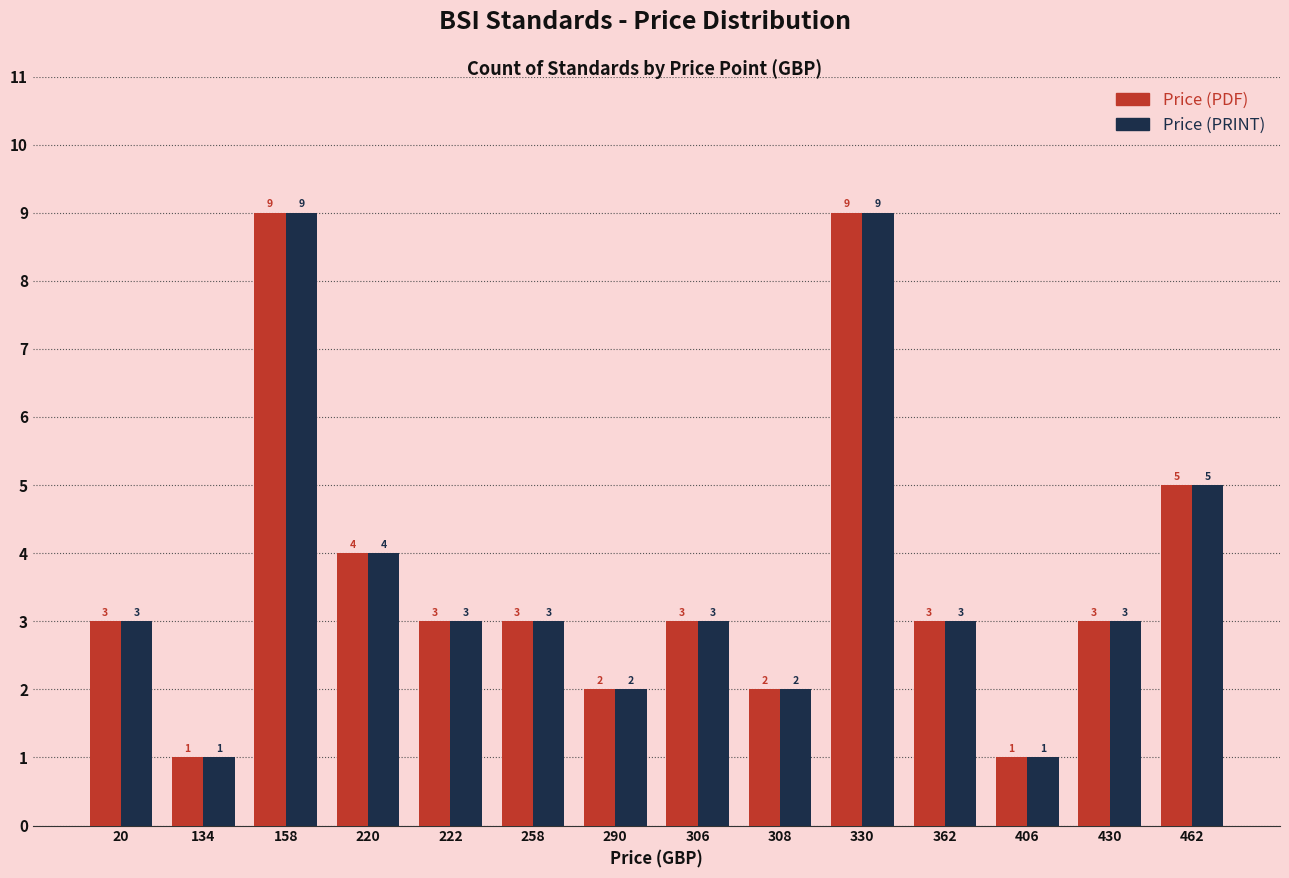

How many groups of bars are there?

14